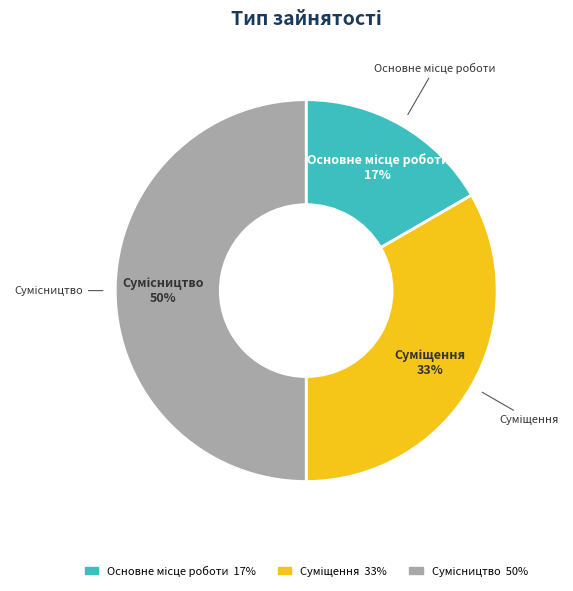

To the nearest percent, what is the difference between the largest and smallest slice percentages?

33%